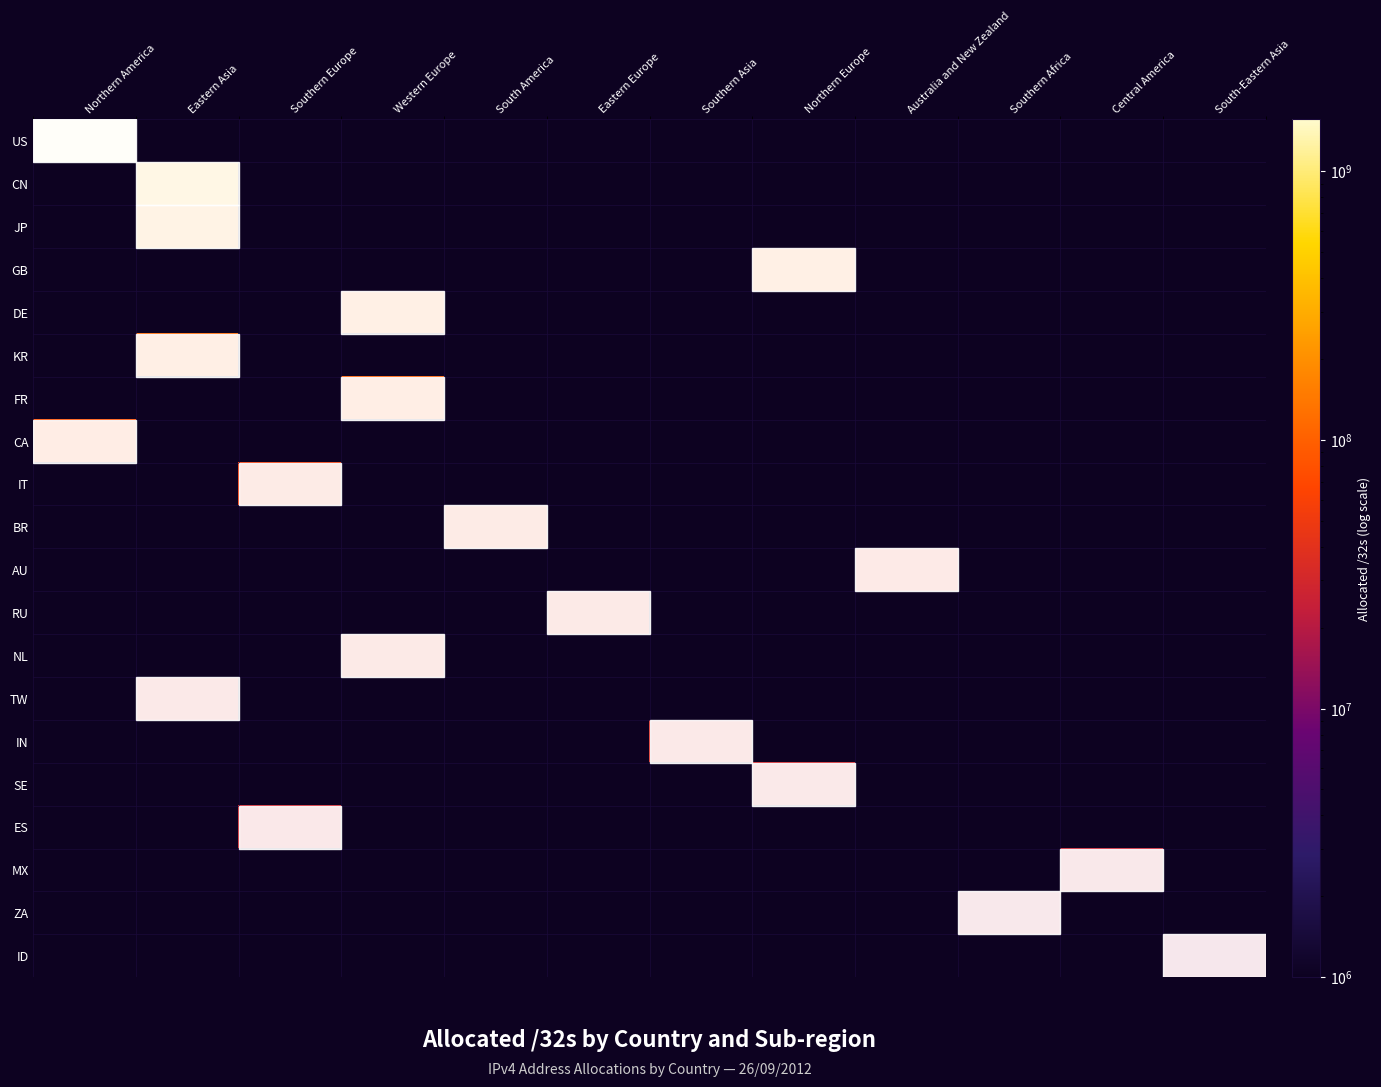

How many categories are shown in the chart?

12